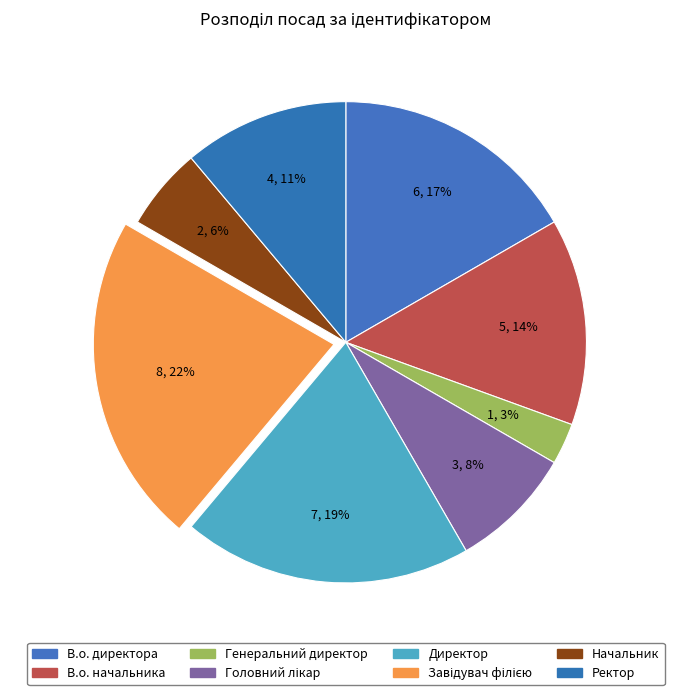

What percentage is the Ректор slice, to the nearest percent?

11%